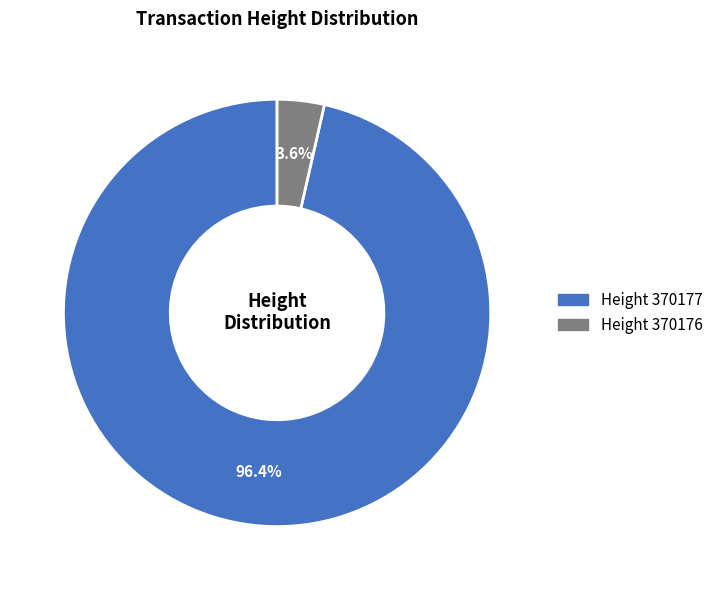

Is there a majority slice in this chart?

Yes